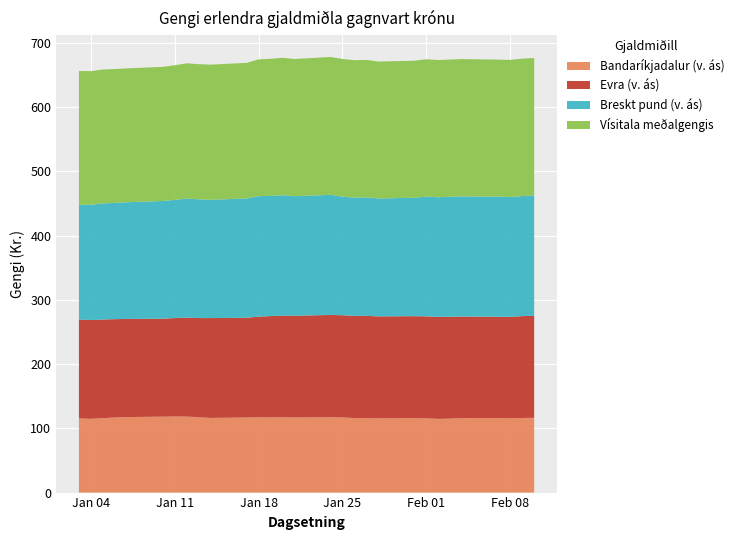

Reading left to right, list all the values displayed in this chart.

Bandaríkjadalur (v. ás): 2011-01-03=115.5	2011-01-04=114.8	2011-01-05=115.9	2011-01-06=116.9	2011-01-07=117.6	2011-01-10=118.2	2011-01-11=118.5	2011-01-12=118.3	2011-01-13=117.4	2011-01-14=116.2	2011-01-17=116.9	2011-01-18=117.2	2011-01-19=117.1	2011-01-20=117.3	2011-01-21=117.0	2011-01-24=117.3	2011-01-25=117.0	2011-01-26=116.0	2011-01-27=116.0	2011-01-28=115.6	2011-01-31=116.1	2011-02-01=115.6	2011-02-02=114.8	2011-02-03=115.2	2011-02-04=116.0	2011-02-07=116.1	2011-02-08=115.8	2011-02-09=116.2	2011-02-10=116.4
Evra (v. ás): 2011-01-03=153.8	2011-01-04=153.8	2011-01-05=153.6	2011-01-06=153.1	2011-01-07=152.7	2011-01-10=152.6	2011-01-11=153.2	2011-01-12=154.2	2011-01-13=154.4	2011-01-14=155.5	2011-01-17=155.3	2011-01-18=156.8	2011-01-19=157.7	2011-01-20=158.2	2011-01-21=158.4	2011-01-24=159.2	2011-01-25=159.2	2011-01-26=159.1	2011-01-27=159.2	2011-01-28=158.8	2011-01-31=158.6	2011-02-01=158.8	2011-02-02=158.8	2011-02-03=158.6	2011-02-04=158.1	2011-02-07=157.6	2011-02-08=157.9	2011-02-09=158.6	2011-02-10=158.9
Breskt pund (v. ás): 2011-01-03=178.7	2011-01-04=179.5	2011-01-05=180.8	2011-01-06=181.0	2011-01-07=181.7	2011-01-10=183.3	2011-01-11=184.0	2011-01-12=185.2	2011-01-13=184.9	2011-01-14=184.1	2011-01-17=185.8	2011-01-18=187.6	2011-01-19=187.1	2011-01-20=187.5	2011-01-21=186.1	2011-01-24=187.1	2011-01-25=184.6	2011-01-26=184.1	2011-01-27=184.6	2011-01-28=183.6	2011-01-31=184.4	2011-02-01=186.3	2011-02-02=186.2	2011-02-03=186.9	2011-02-04=187.0	2011-02-07=187.1	2011-02-08=186.6	2011-02-09=186.9	2011-02-10=187.1
Vísitala meðalgengis: 2011-01-03=208.4	2011-01-04=208.0	2011-01-05=208.5	2011-01-06=208.5	2011-01-07=208.5	2011-01-10=208.8	2011-01-11=209.7	2011-01-12=210.7	2011-01-13=210.4	2011-01-14=210.5	2011-01-17=211.1	2011-01-18=212.9	2011-01-19=213.6	2011-01-20=213.9	2011-01-21=213.6	2011-01-24=214.7	2011-01-25=214.3	2011-01-26=214.0	2011-01-27=214.0	2011-01-28=213.2	2011-01-31=213.4	2011-02-01=213.9	2011-02-02=213.6	2011-02-03=213.7	2011-02-04=213.8	2011-02-07=213.3	2011-02-08=213.4	2011-02-09=214.0	2011-02-10=214.2